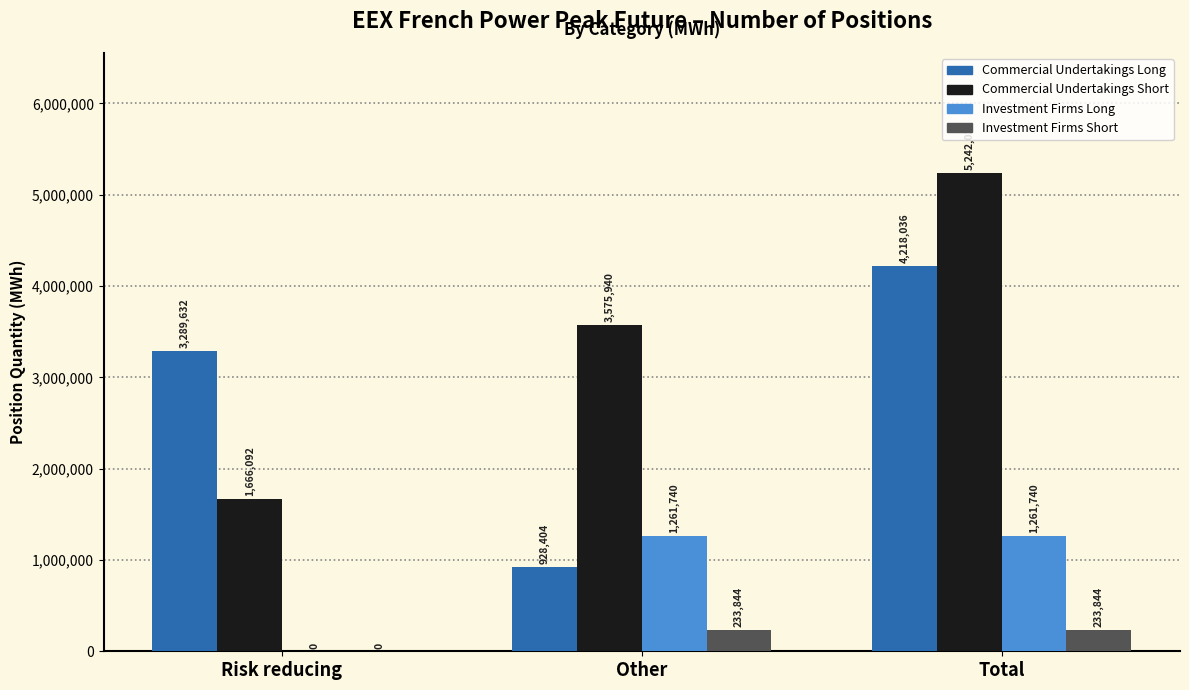

Is it true that Commercial Undertakings Long equals 6363329 at Total?

False